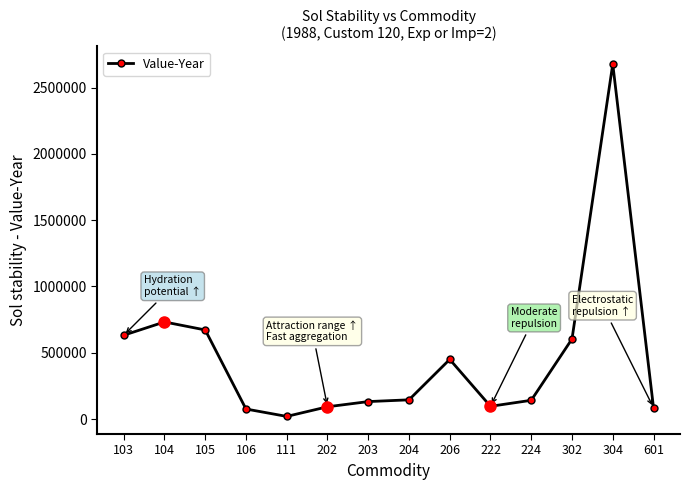

Is it true that the value at 105 is 671937?

True